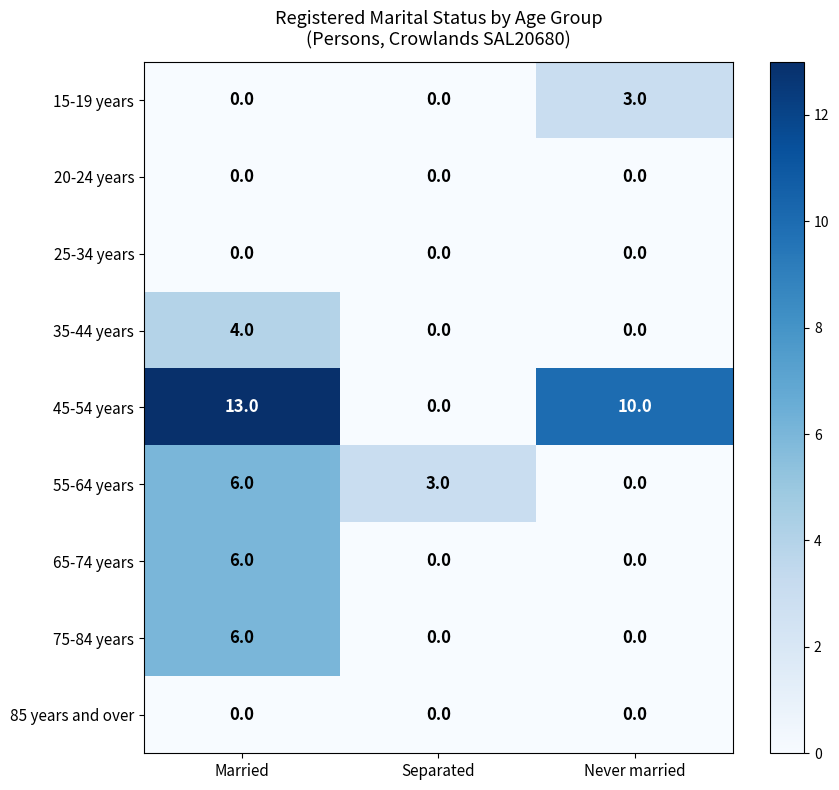

The 45-54 years series shows 4 at Never married. True or false?

False